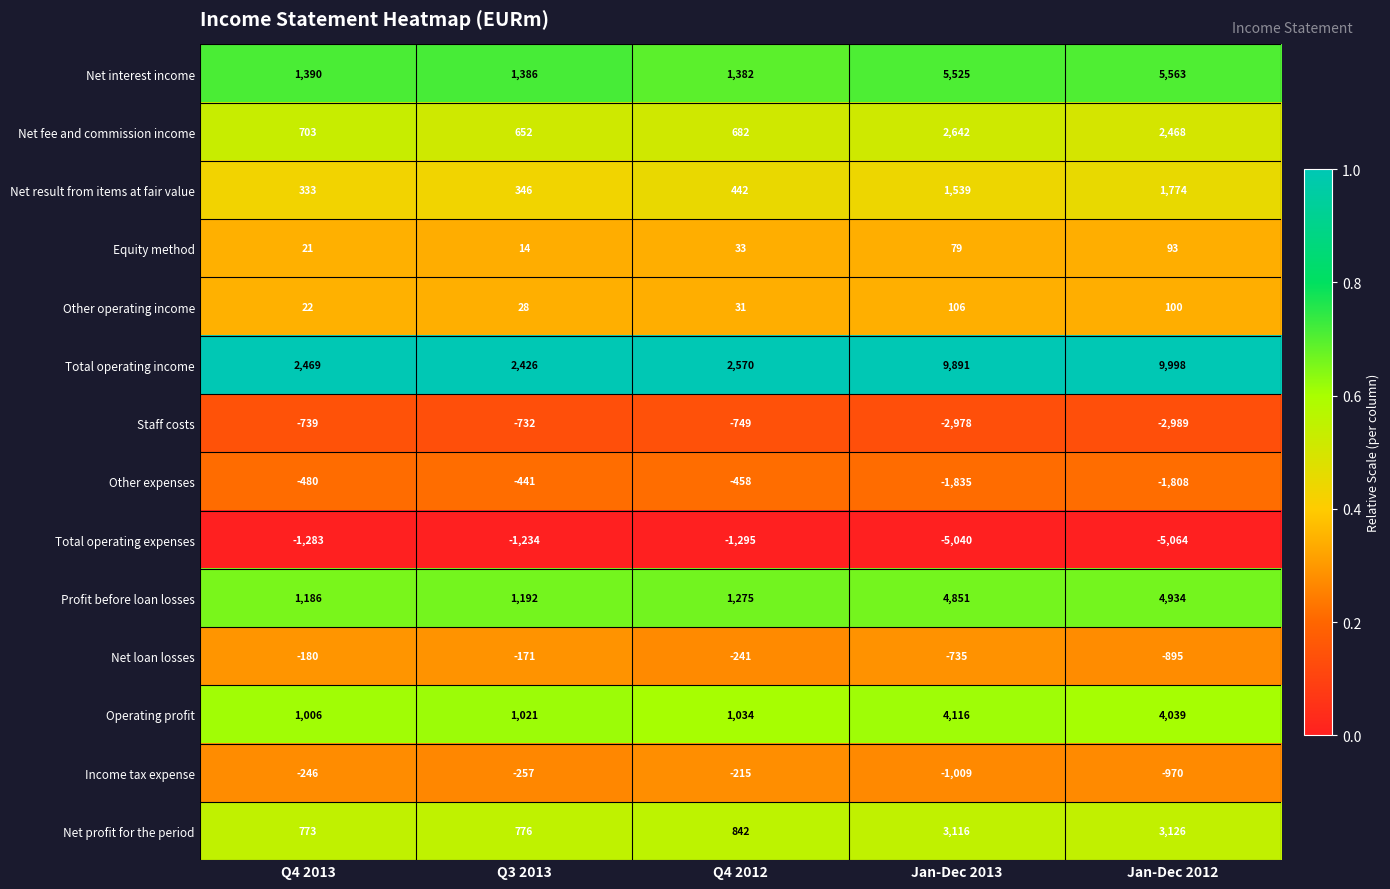

How many categories are shown in the chart?

5